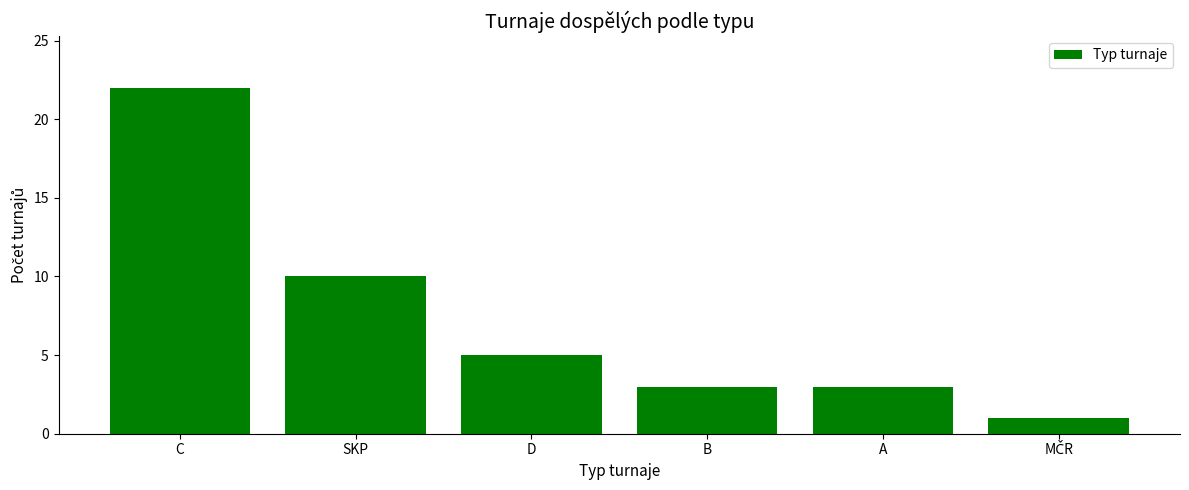

What is the value of the 2nd bar from the left?

10